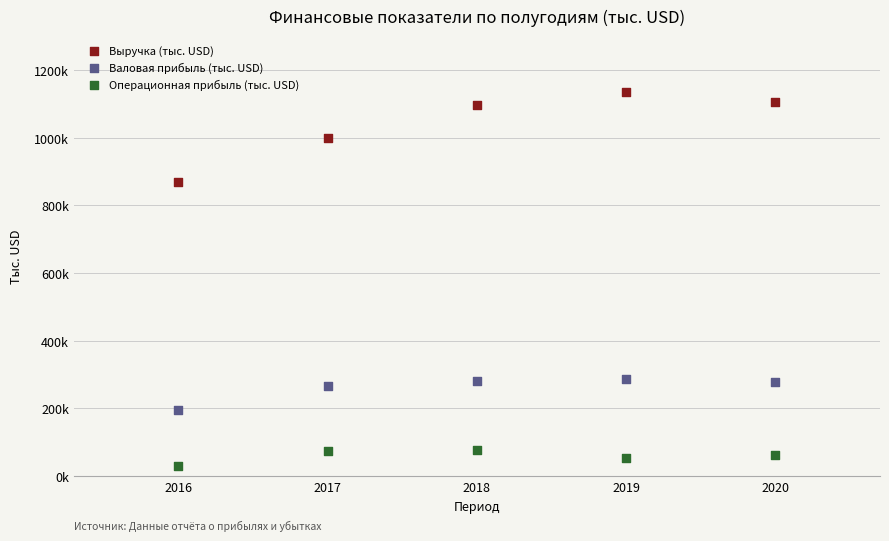

Which series reaches the maximum Y coordinate?

Выручка (тыс. USD)